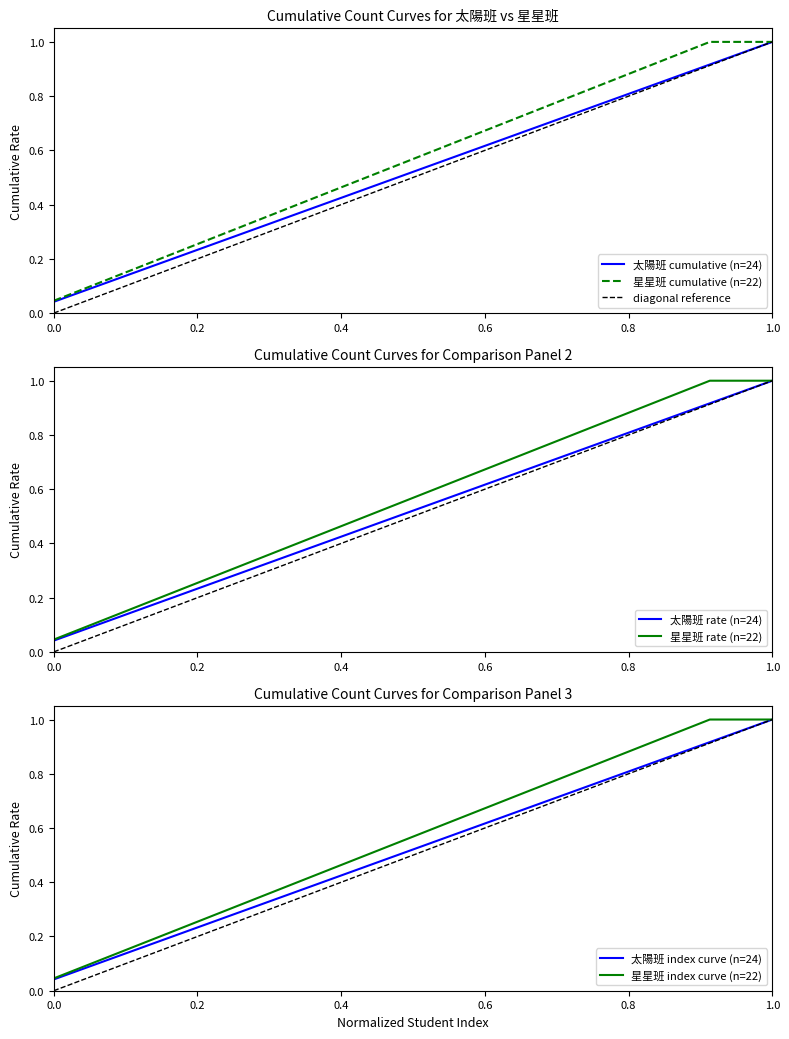

What is the sum of the 太陽班 class size values at 7 and 1?

0.3